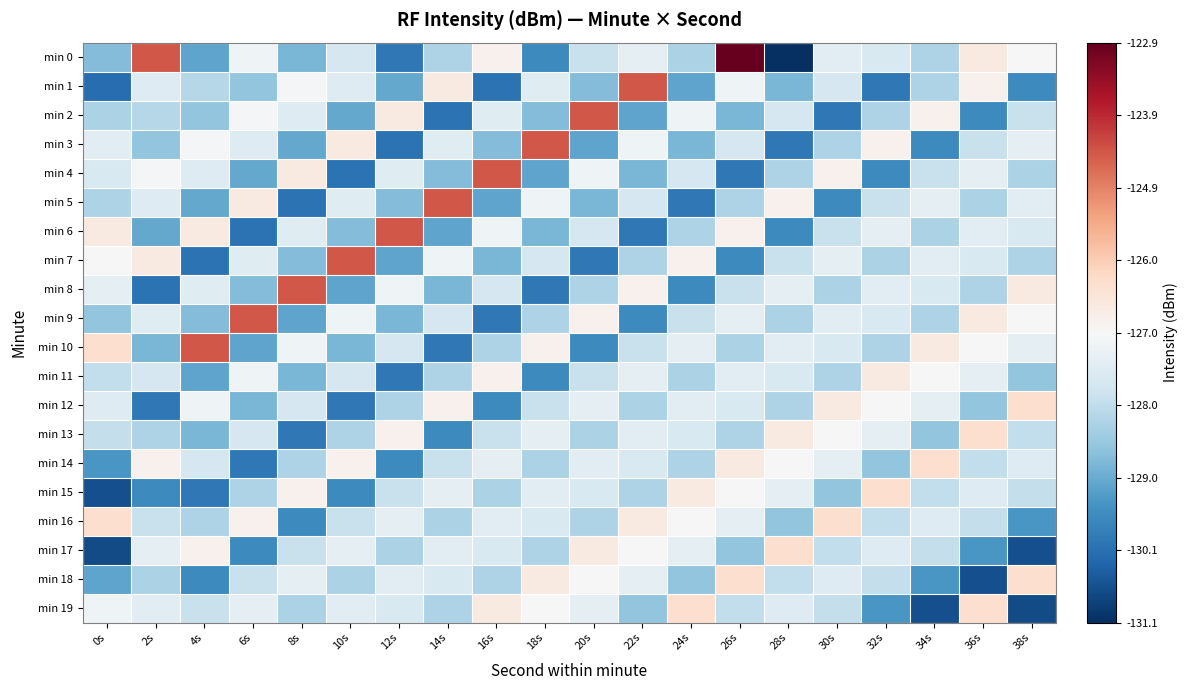

At which category is the sum across all series the highest?

26s